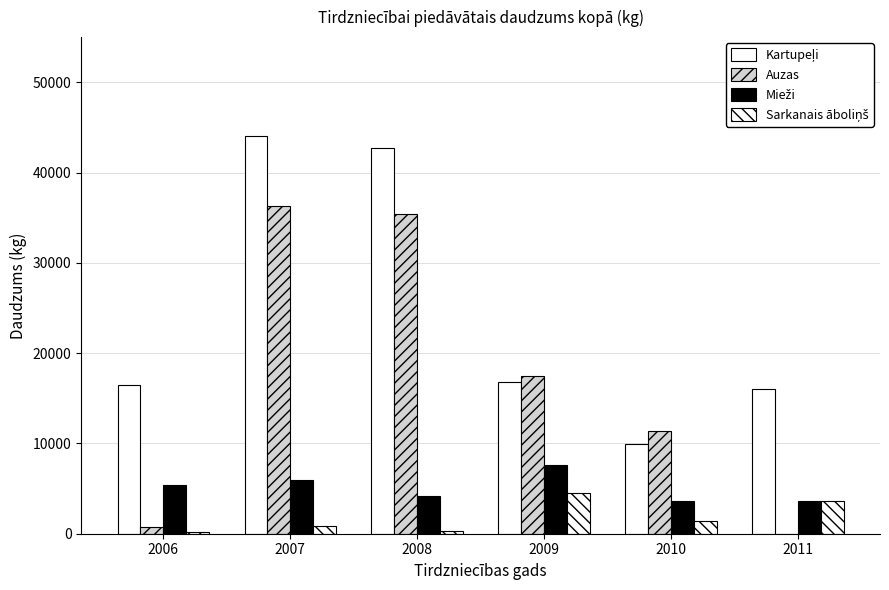

What is the difference between the maximum and minimum values in the Auzas series?

36260